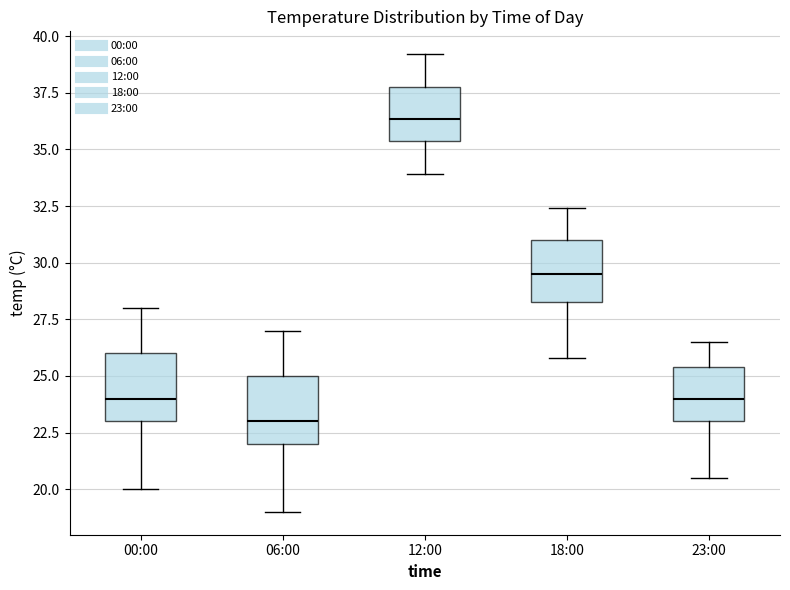

Reading left to right, read every box against the y-axis: the position of its median line, the range the box covers, and the ends of its whiskers. The values are not printed on the chart, so give them approximately, as read against the axis.

00:00: median 24.0, box 23.0 to 26.0, whiskers 20.0 to 28.0
06:00: median 23.0, box 22.0 to 25.0, whiskers 19.0 to 27.0
12:00: median 36.5, box 35.5 to 38.0, whiskers 34.0 to 39.0
18:00: median 29.5, box 28.5 to 31.0, whiskers 26.0 to 32.5
23:00: median 24.0, box 23.0 to 25.5, whiskers 20.5 to 26.5